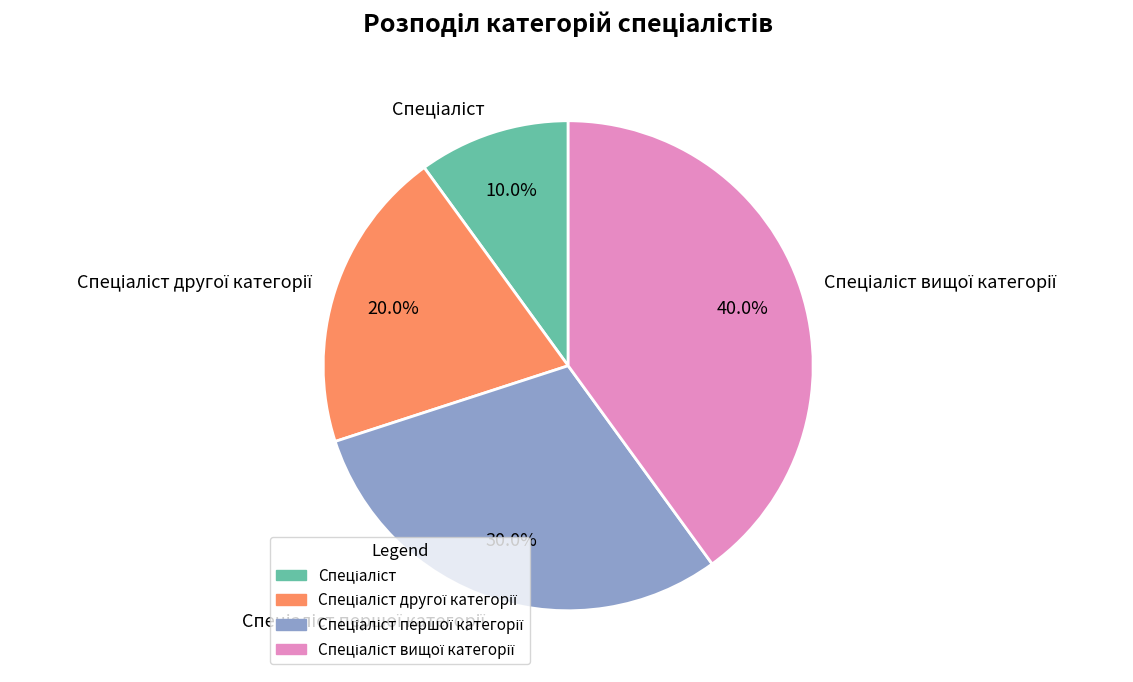

How many slices are in this pie chart?

4